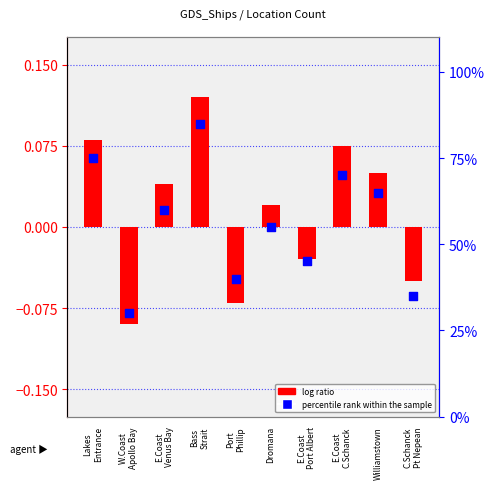

What are all the series names shown in the legend?

log ratio, percentile rank within the sample